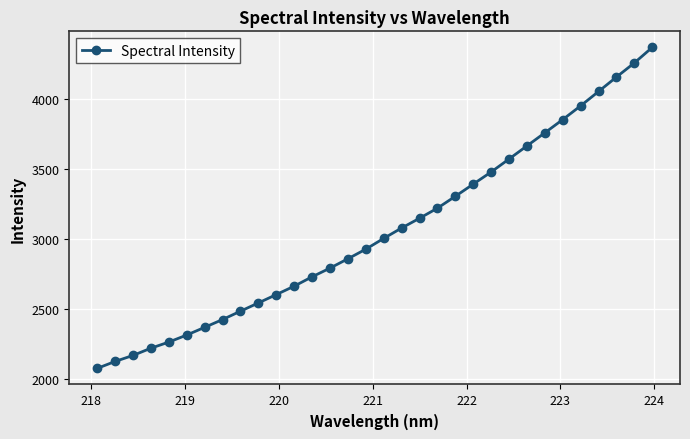

What is the average value?

3056.1